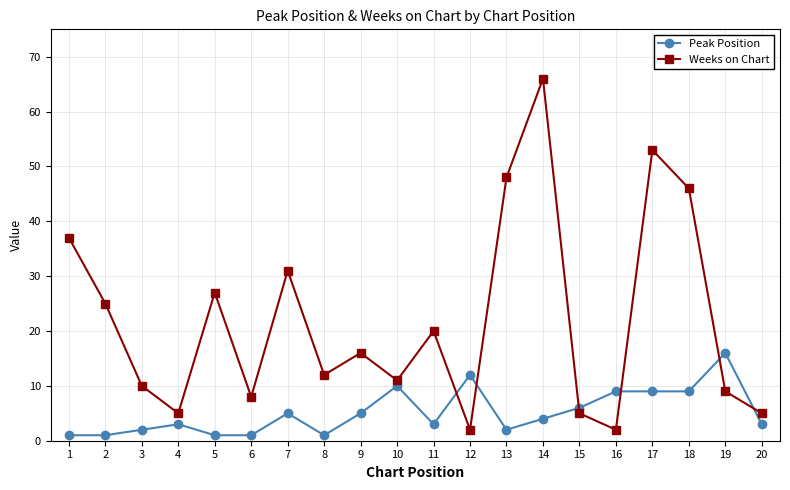

How many categories are shown in the chart?

20